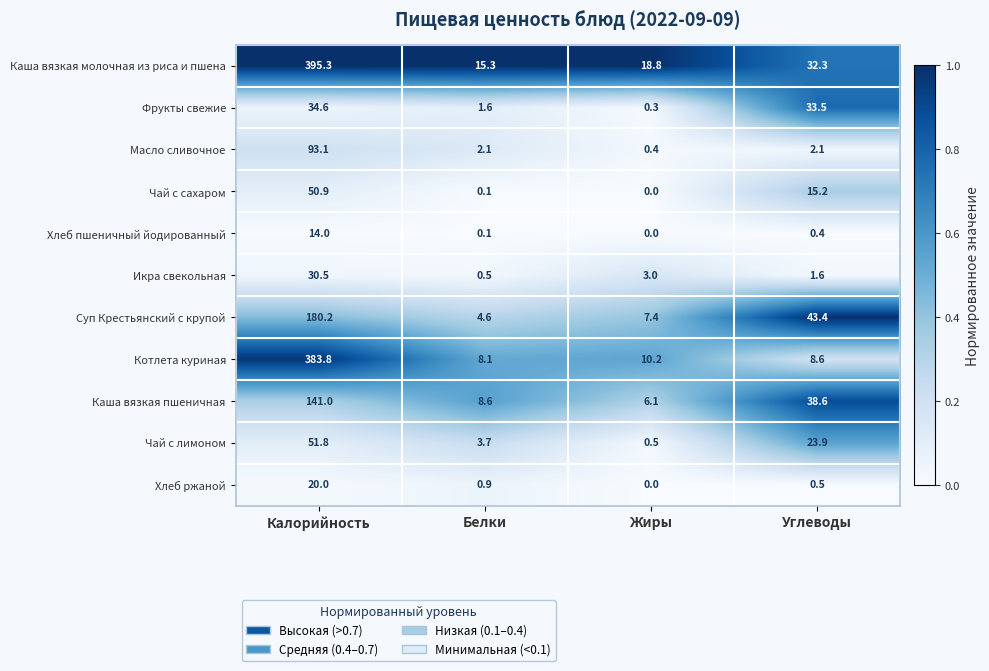

The value of Каша вязкая молочная из риса и пшена at Жиры is 6.3. True or false?

False